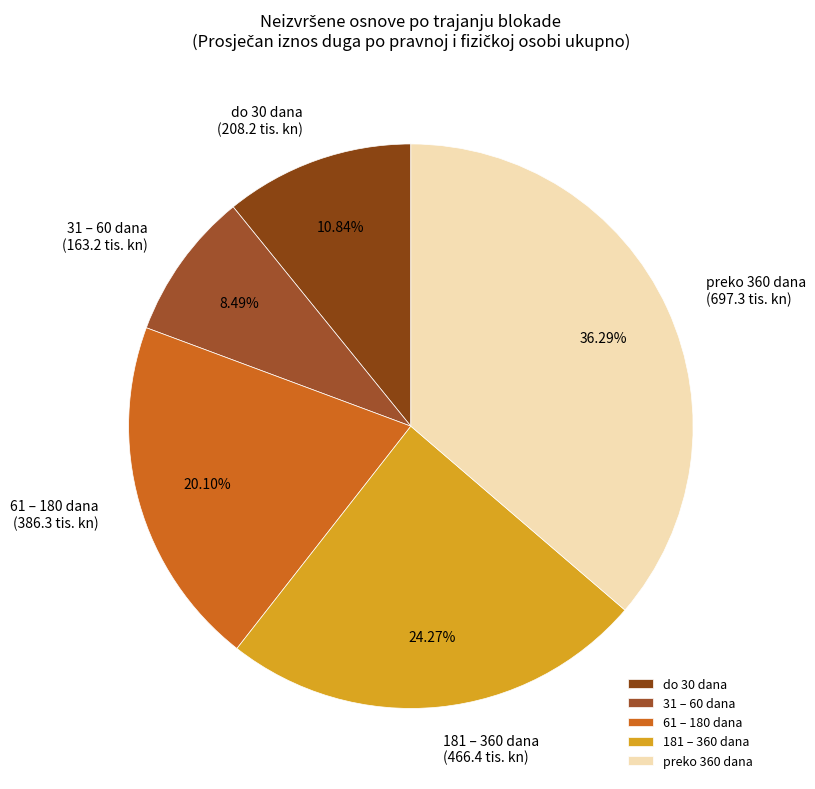

Between 31 – 60 dana and do 30 dana, which is larger?

do 30 dana